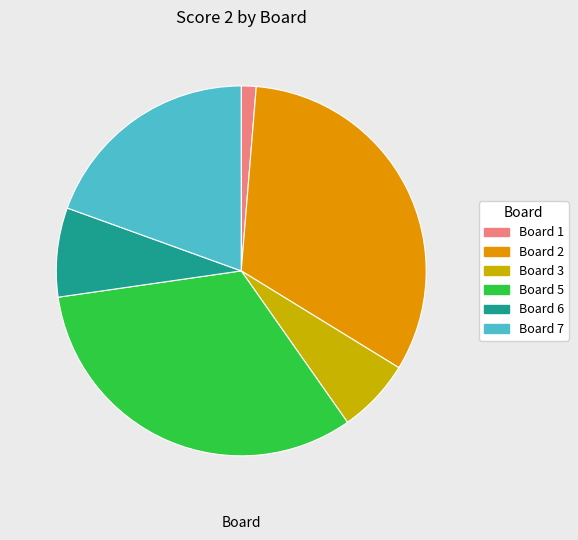

True or false: Board 6 accounts for 17% of the total.

False